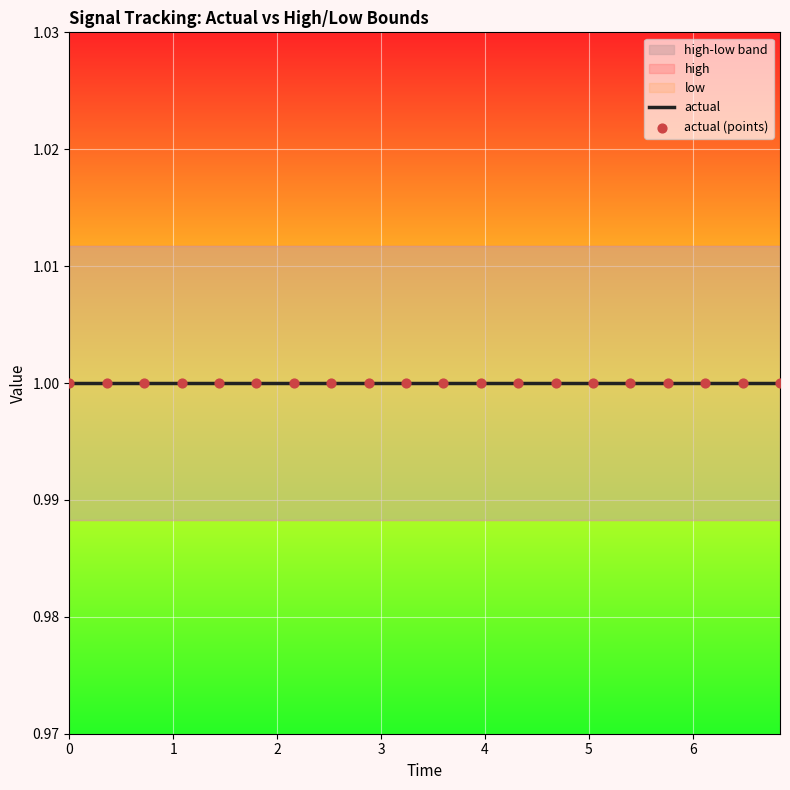

Which series reaches the minimum Y coordinate?

low